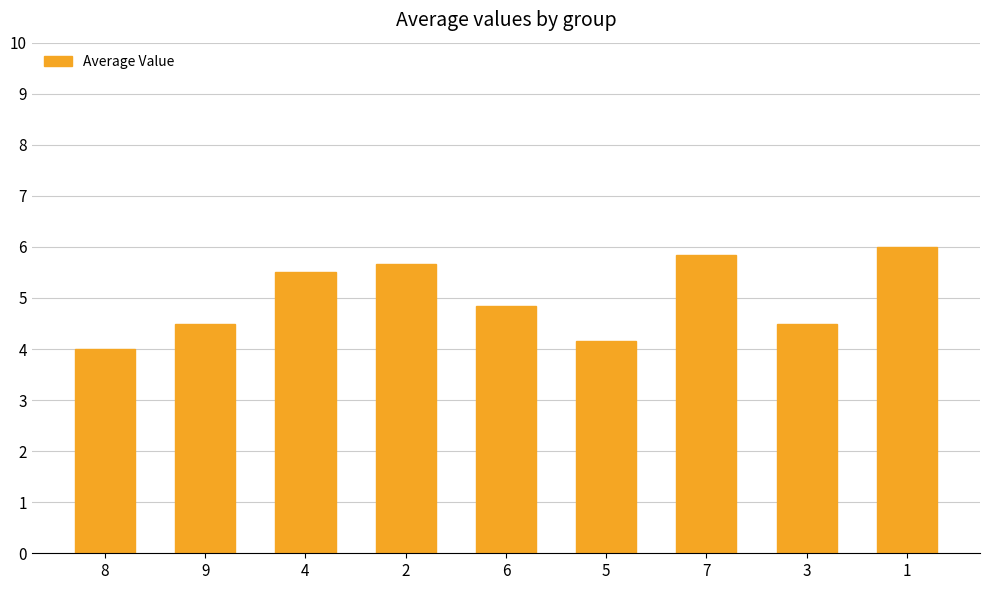

Which label corresponds to the smallest value in the chart?

8